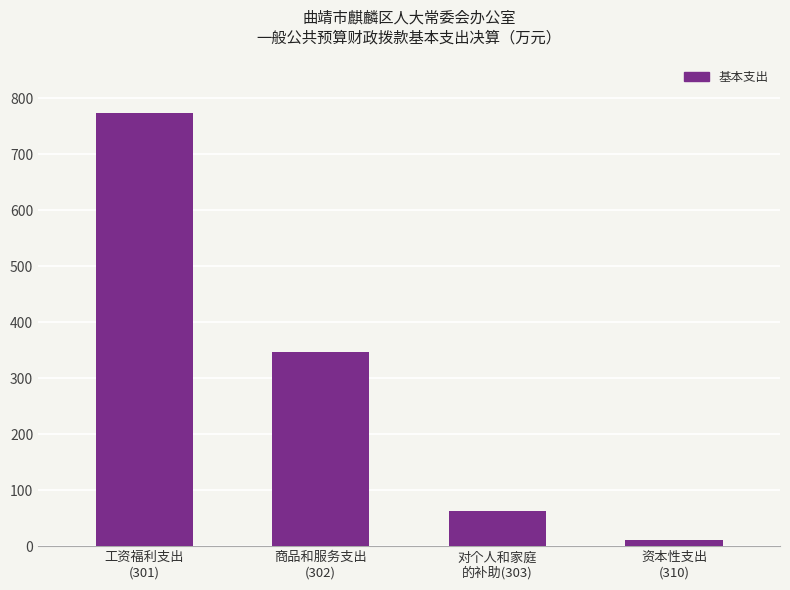

Rank the categories by value from highest to lowest.

工资福利支出
(301), 商品和服务支出
(302), 对个人和家庭
的补助(303), 资本性支出
(310)